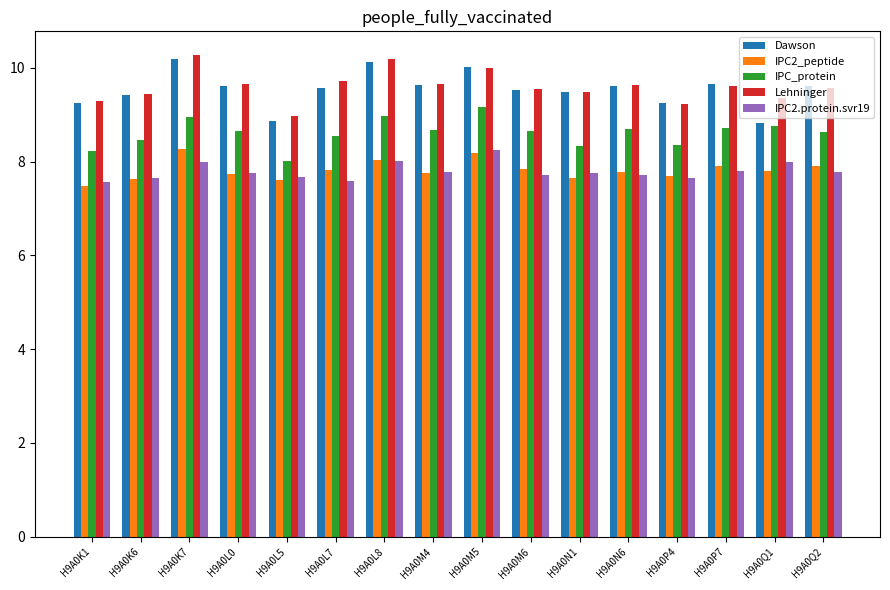

Is the value of IPC2_peptide at H9A0P4 greater than the value of IPC2.protein.svr19 at H9A0L7?

Yes